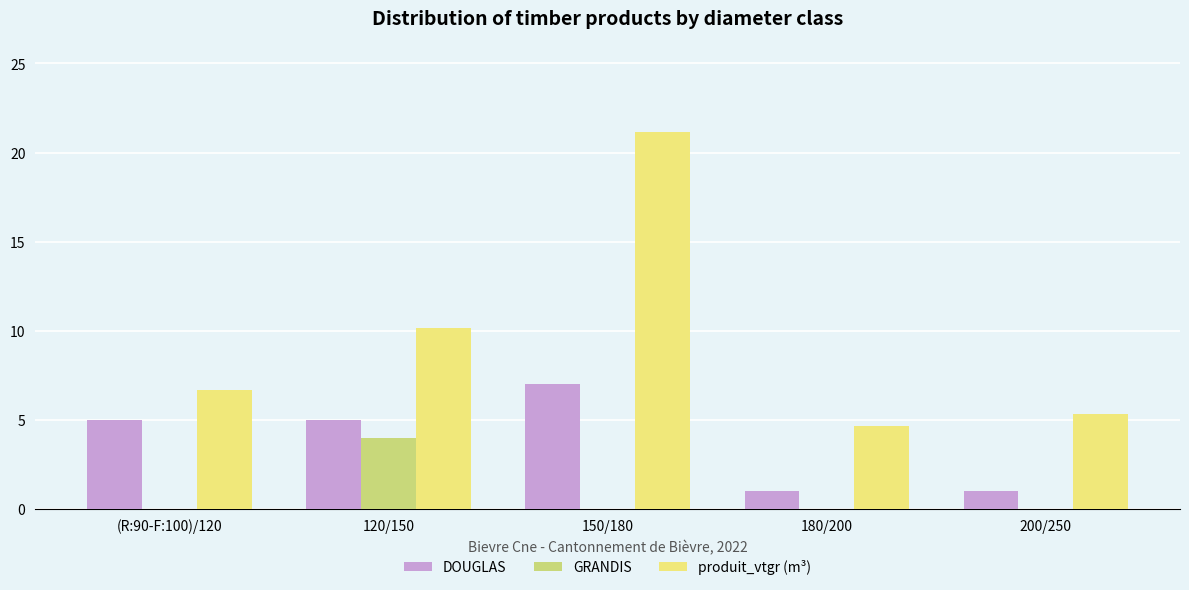

Between (R:90-F:100)/120 and 120/150, which series saw the biggest shift?

GRANDIS